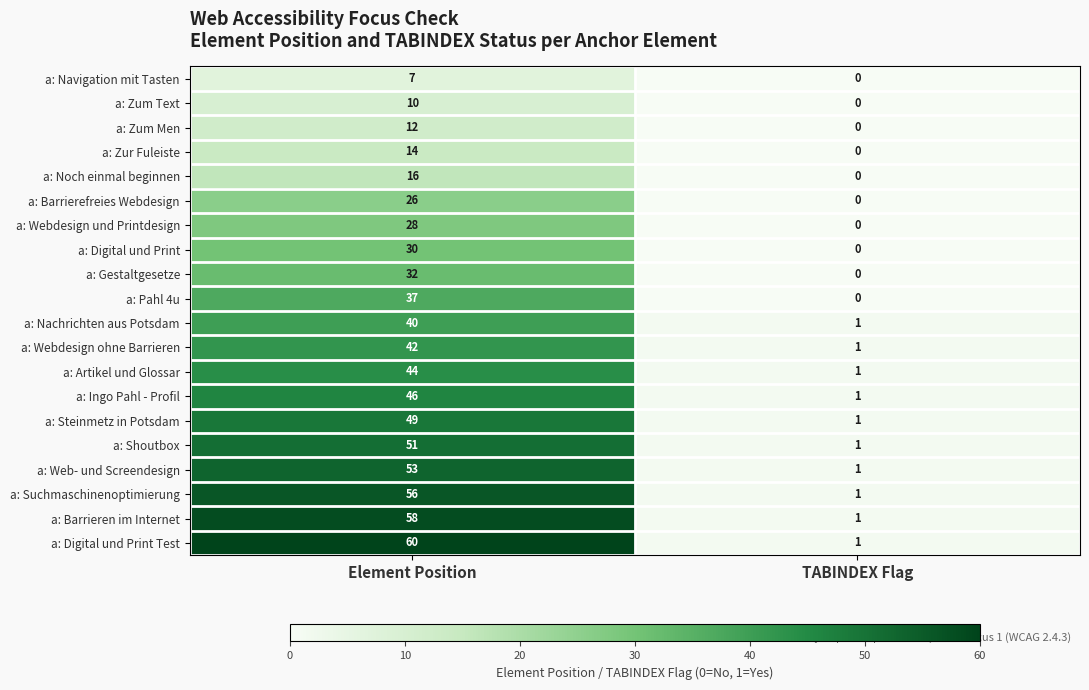

Between Element Position and TABINDEX Flag, which series saw the biggest shift?

a: Digital und Print Test